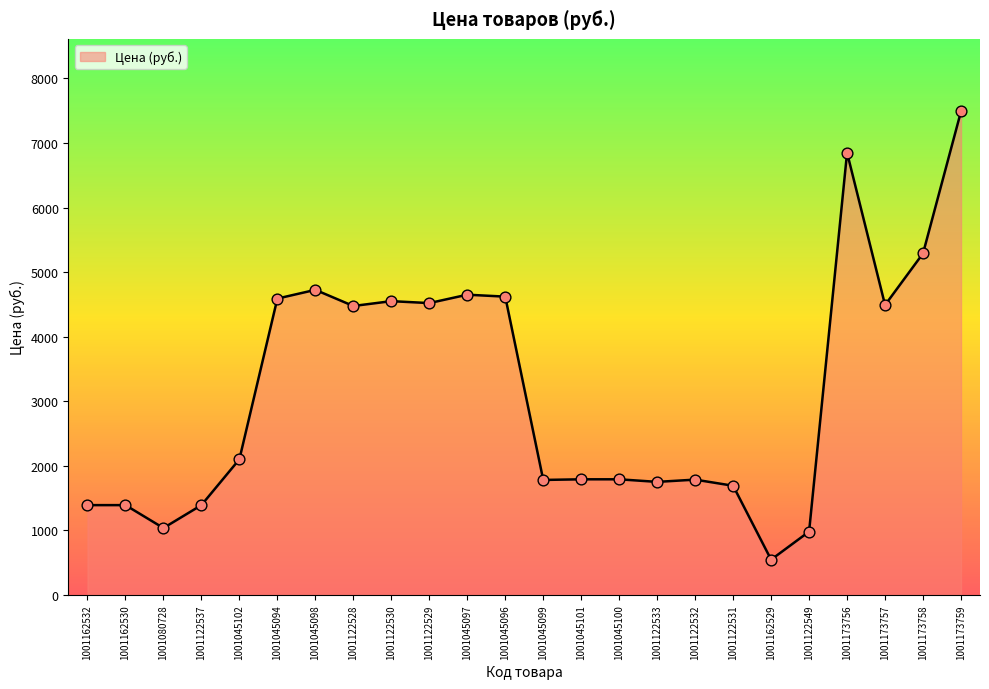

Between 1001045102 and 1001045098, which is larger?

1001045098